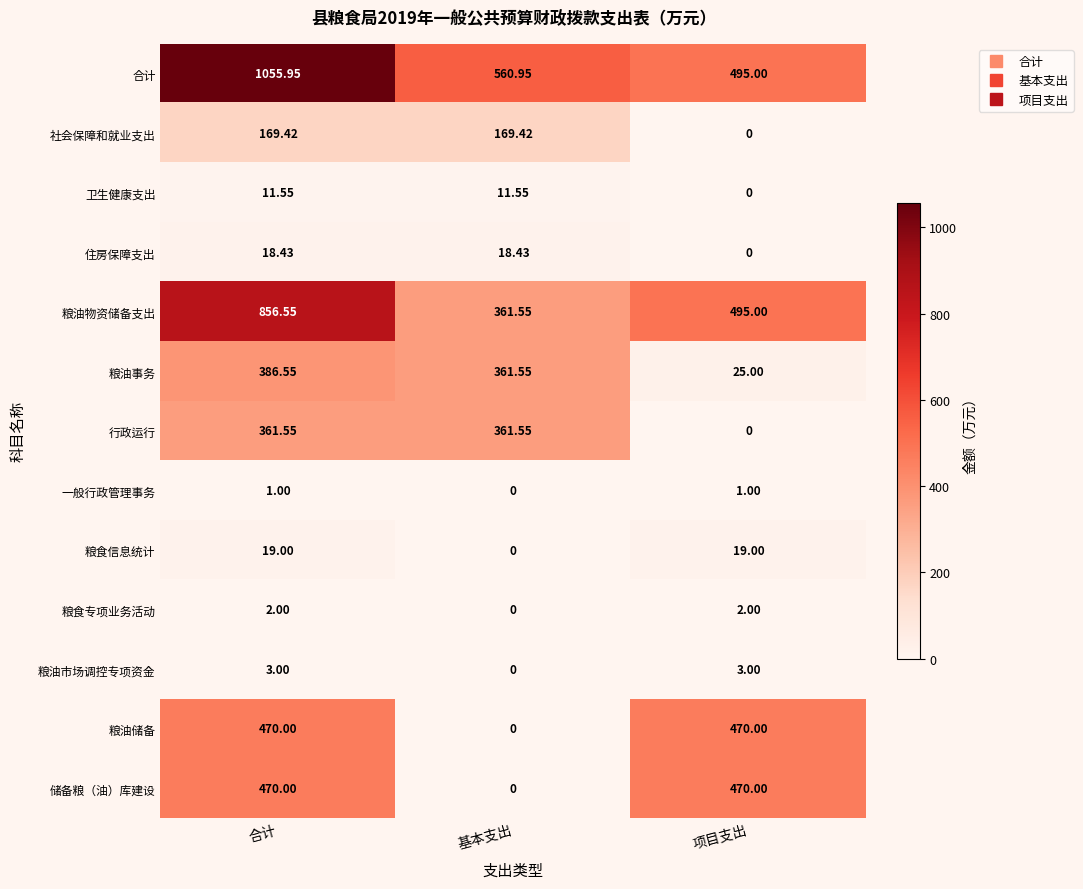

Which series has the largest total across all categories?

合计